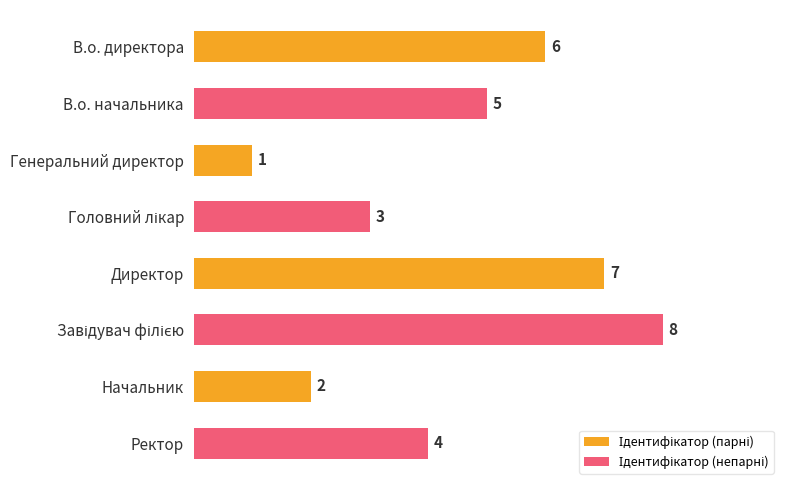

What is the greatest value displayed?

8